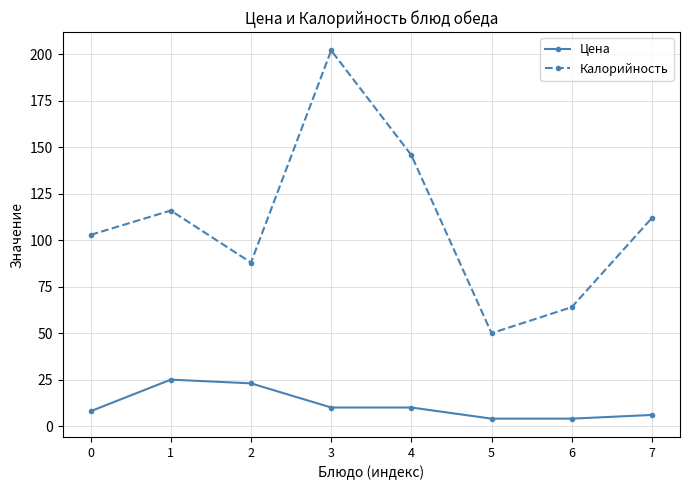

Is it true that Цена equals 8.0 at 0?

True